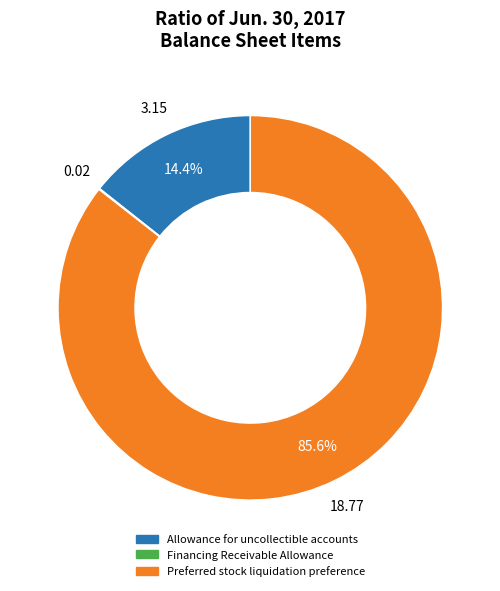

What portion of the pie excludes Allowance for uncollectible accounts?

85.6%